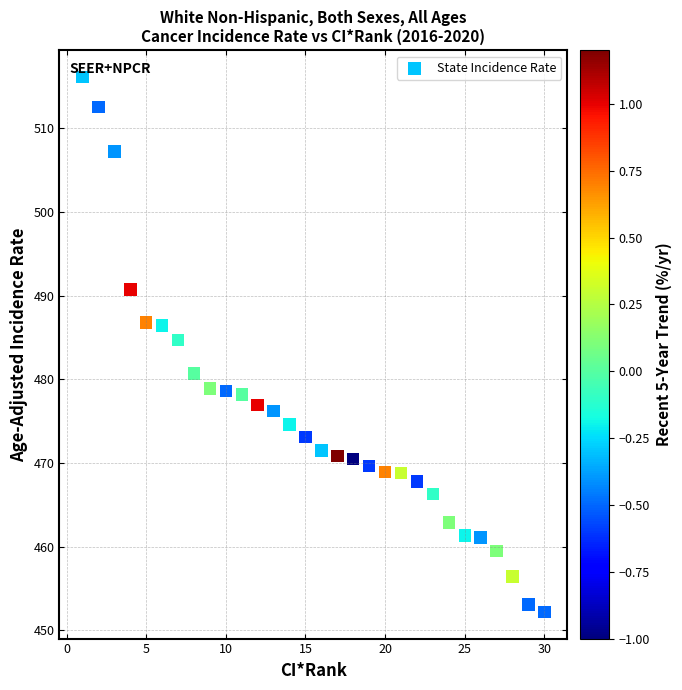

What is the range of Y values (max minus min)?

63.9